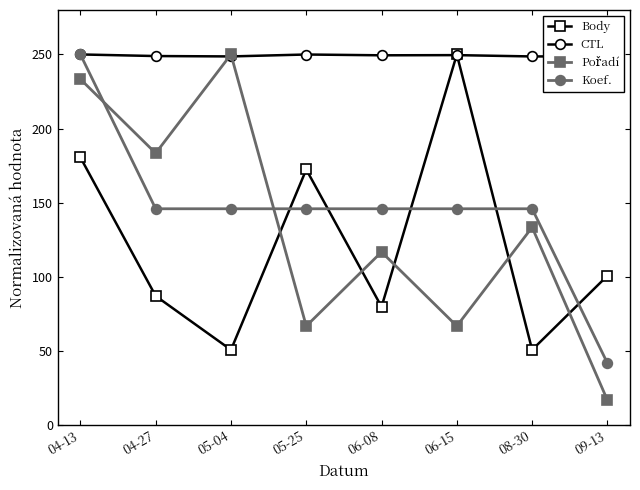

What position from the left is 05-25?

4